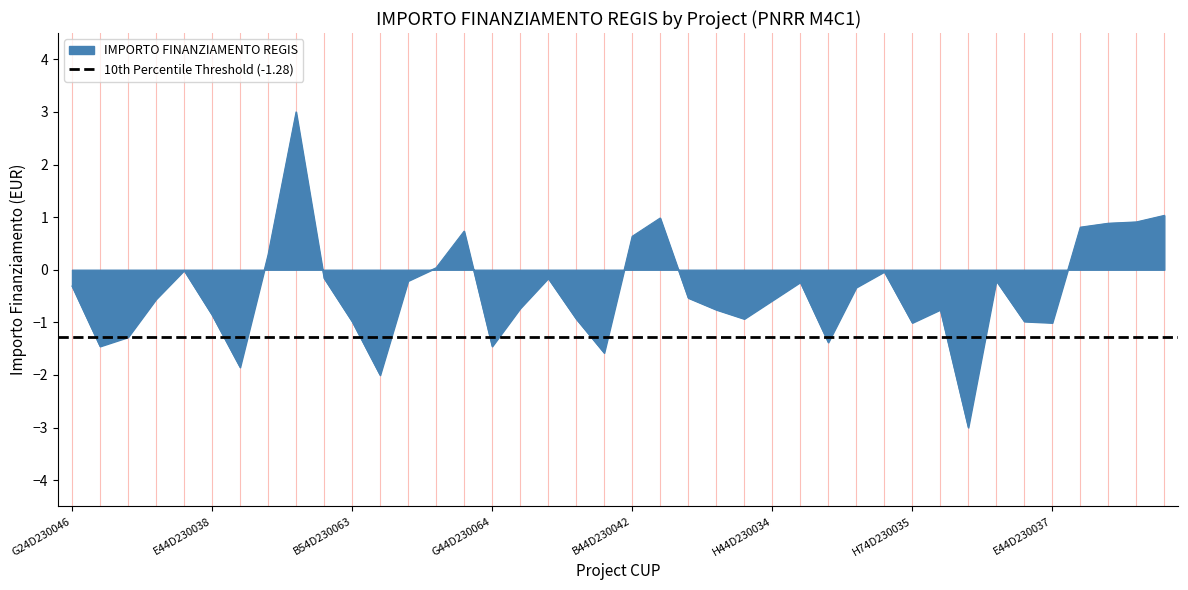

What is the smallest value displayed?

-3.0